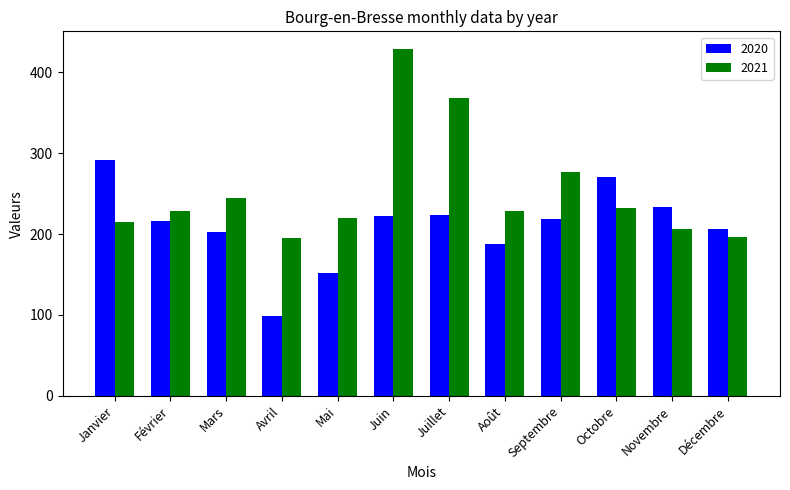

What is the value of the 2021 bar at the 5th from the left?

220